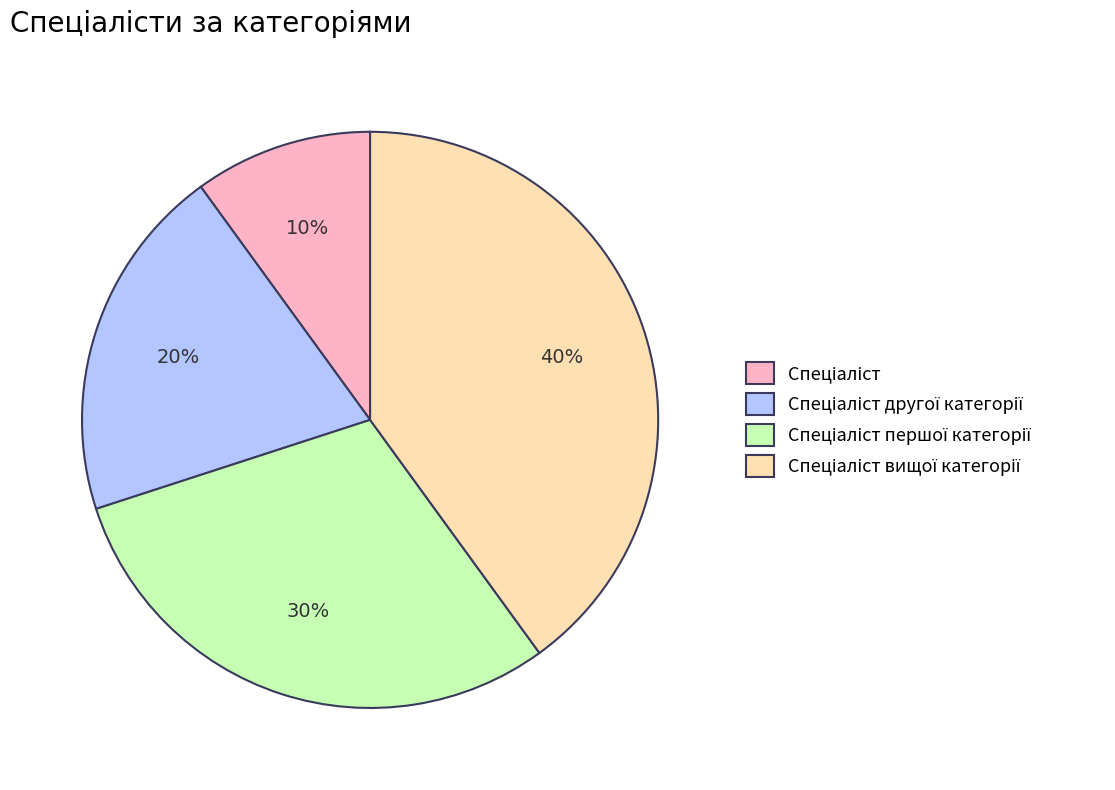

To the nearest percent, what is the average slice percentage?

25%